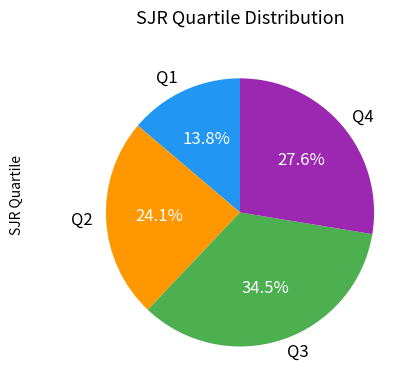

To the nearest percent, what is the difference between the Q2 and Q1 slice percentages?

10%